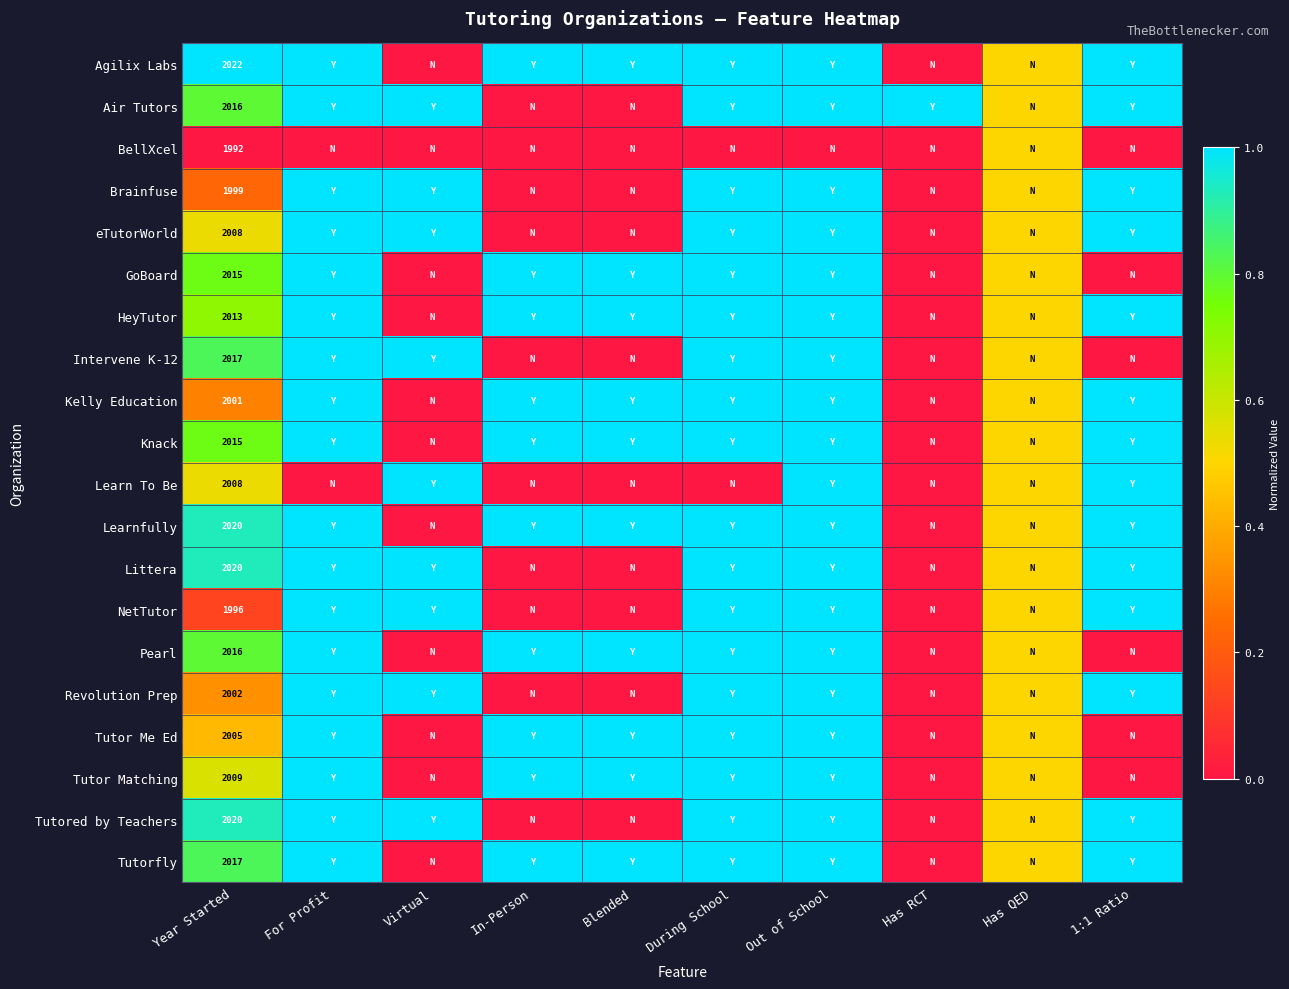

Which category has the highest value across all series?

Year Started